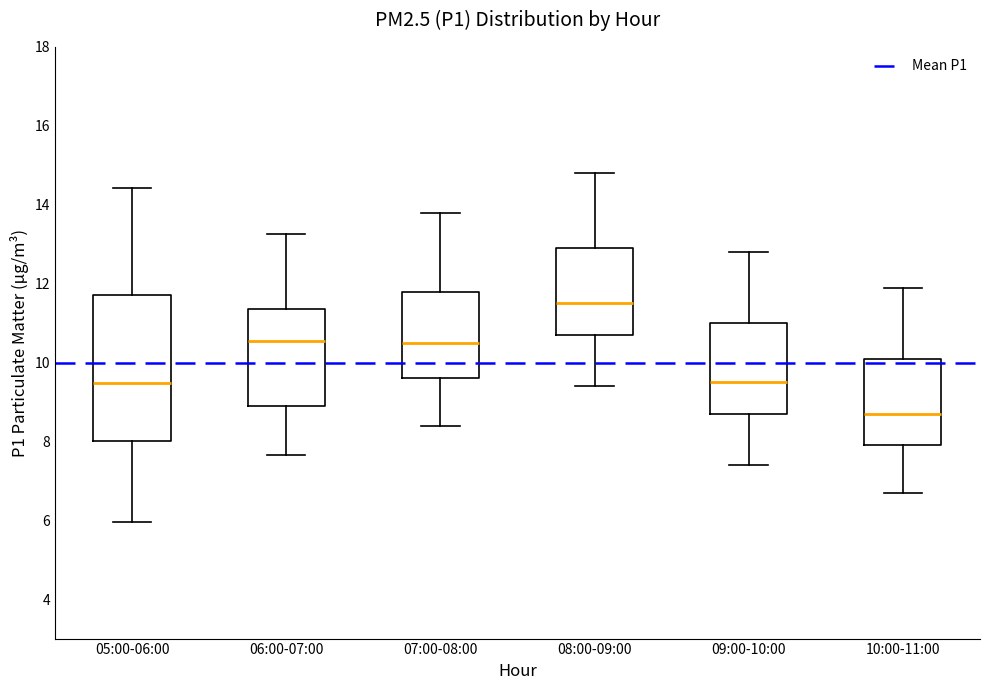

Where does the upper whisker of the box for 09:00-10:00 end on the y-axis? The values are not printed on the chart, so give them approximately, as read against the axis.

12.8